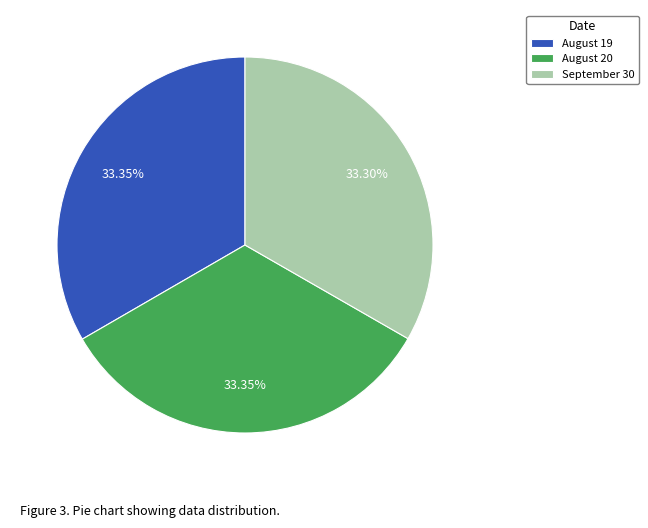

To the nearest percent, what is the average slice percentage?

33%